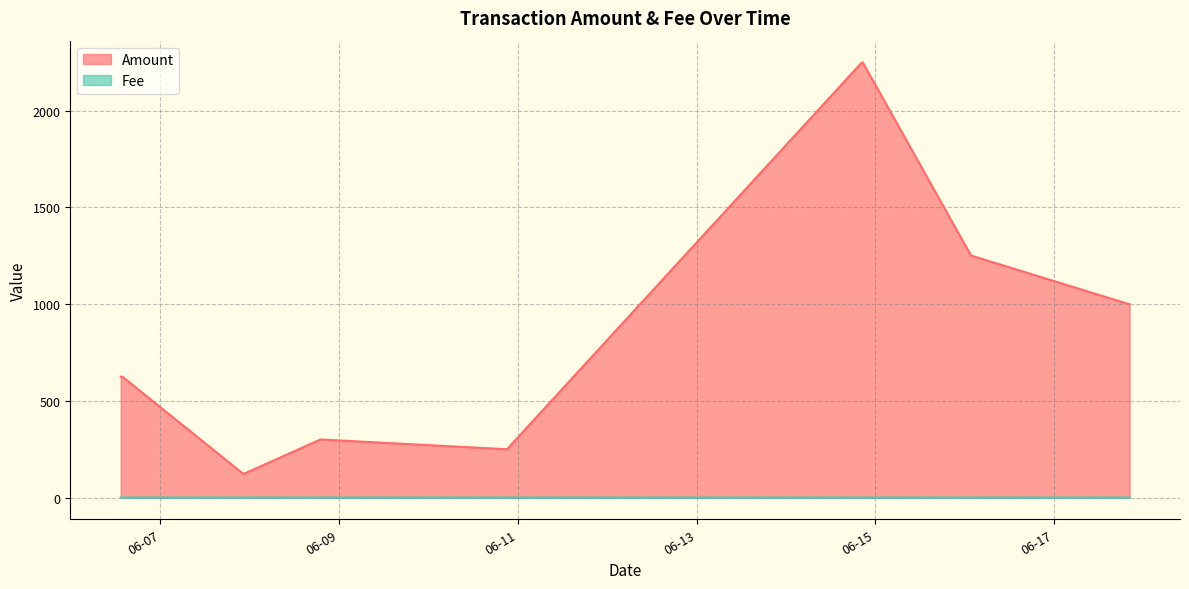

True or false: Fee and Amount intersect in this chart.

False